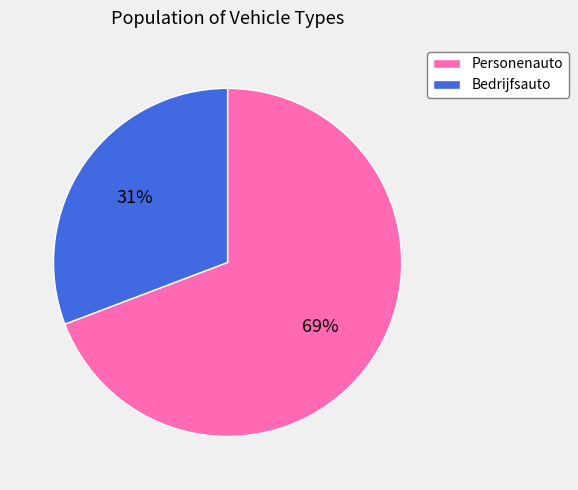

Is the sum of Bedrijfsauto and Personenauto greater than half?

Yes